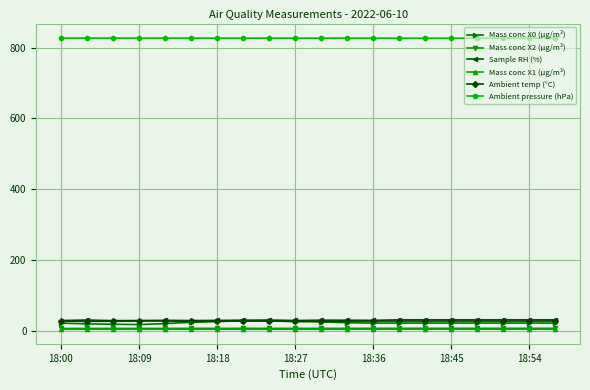

Which series has the widest spread of values?

Mass conc X0 (μg/m³)